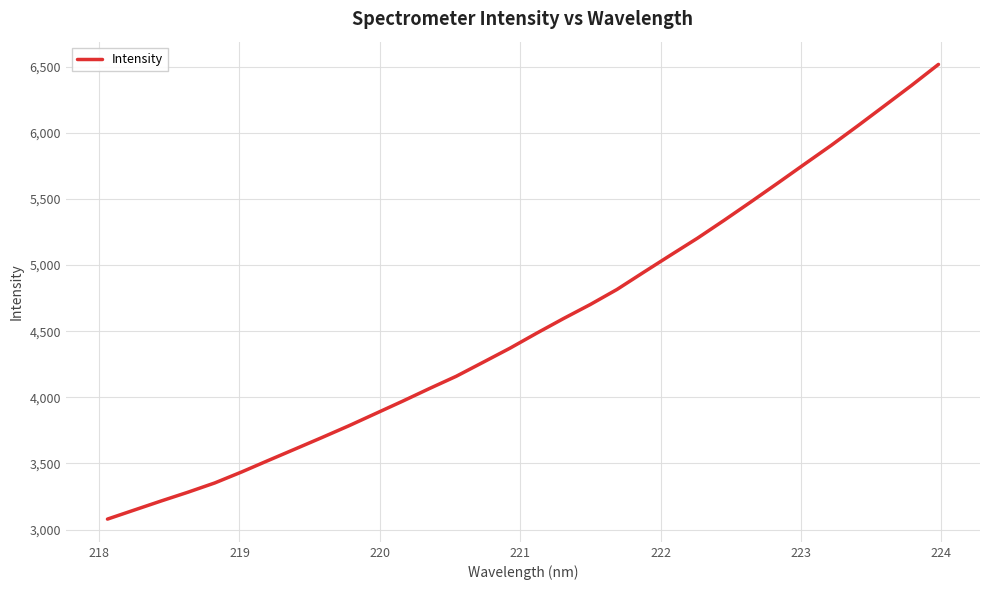

Does the chart display data point markers on the line(s)?

No